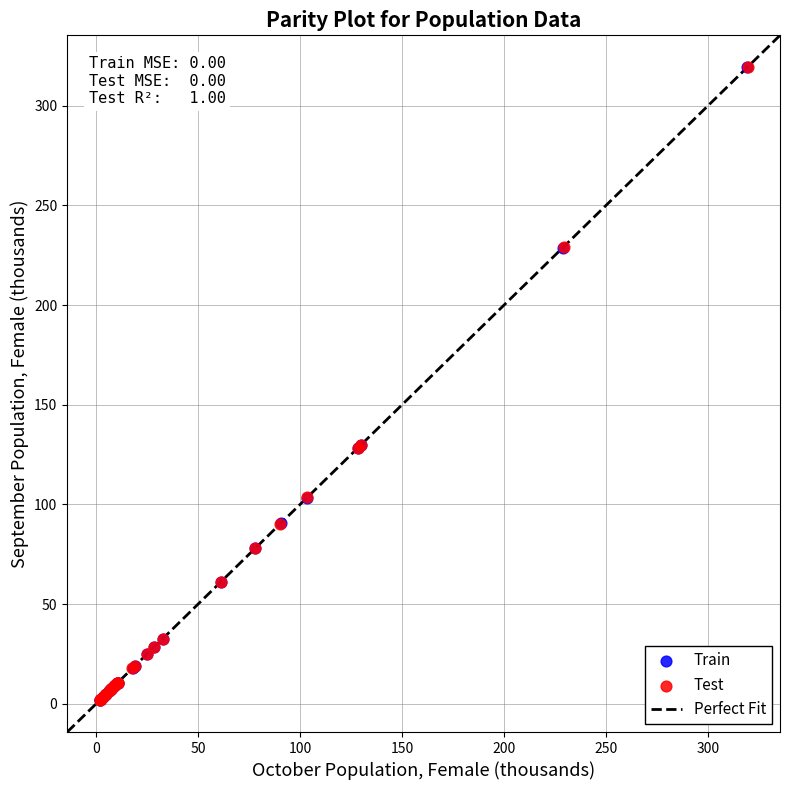

Which series has the largest Y range (max minus min)?

Test